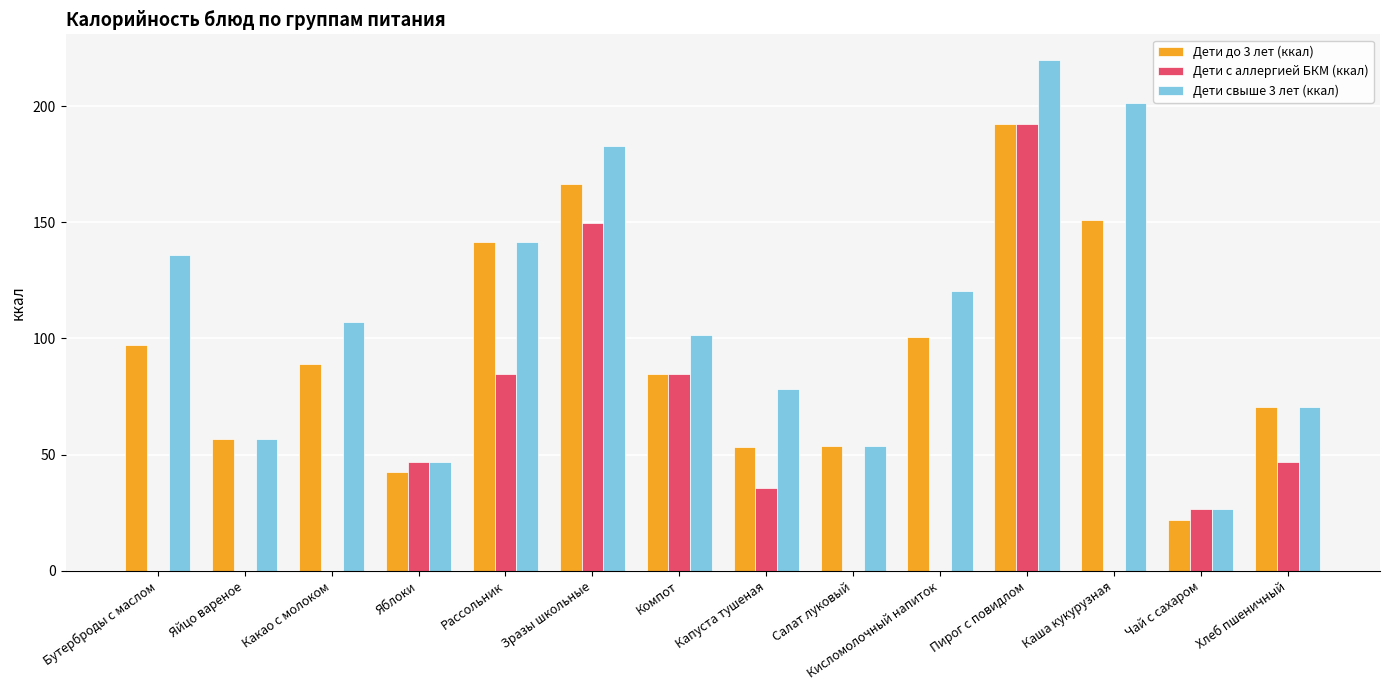

The Дети свыше 3 лет (ккал) series shows 101.7 at Компот. True or false?

True